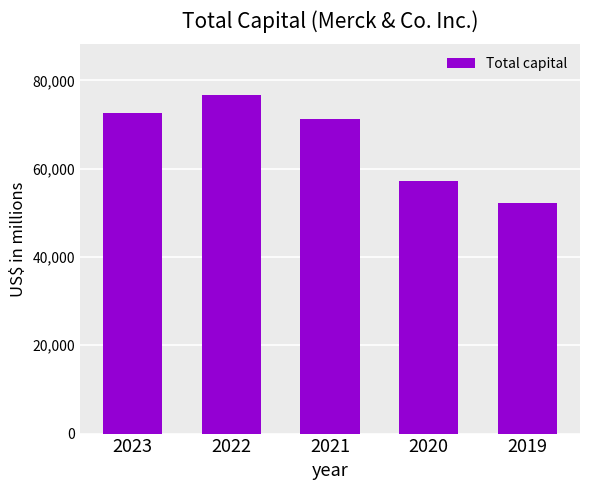

What is the change in value from 2022 to 2021?

-5396